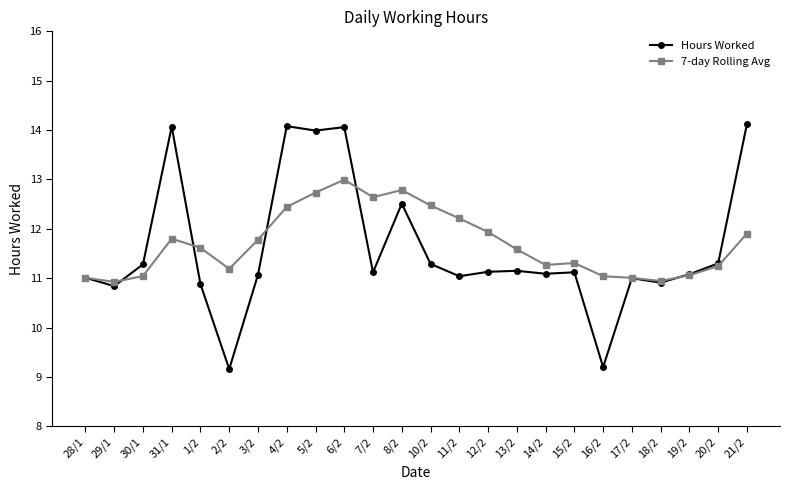

Which series has the largest range (max minus min)?

Hours Worked